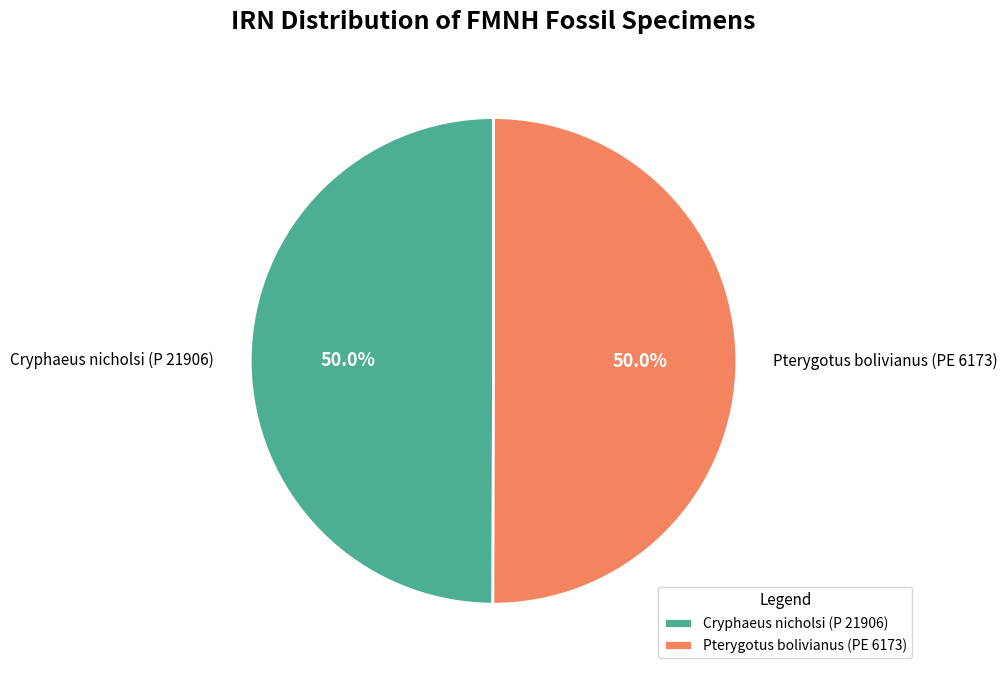

Approximately how many times larger is the value at Pterygotus bolivianus (PE 6173) compared to Cryphaeus nicholsi (P 21906)?

1.0